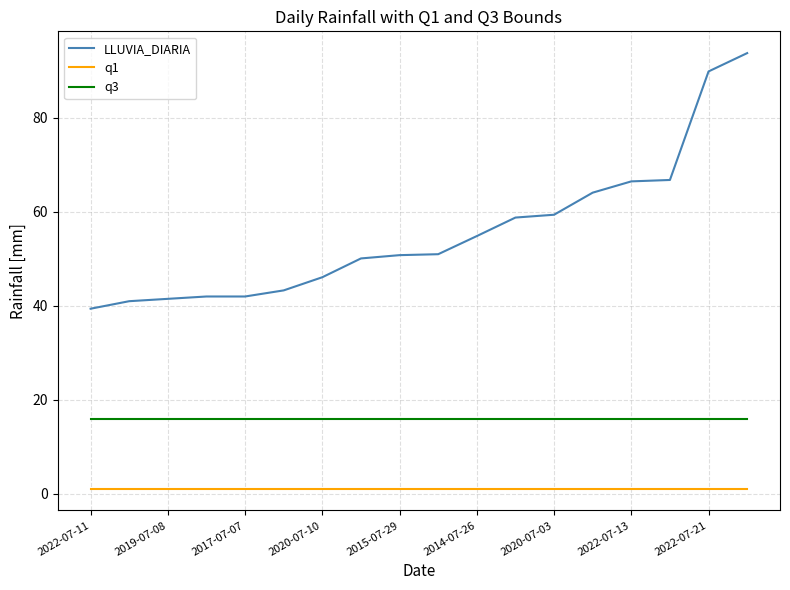

Which series has the widest spread of values?

LLUVIA_DIARIA